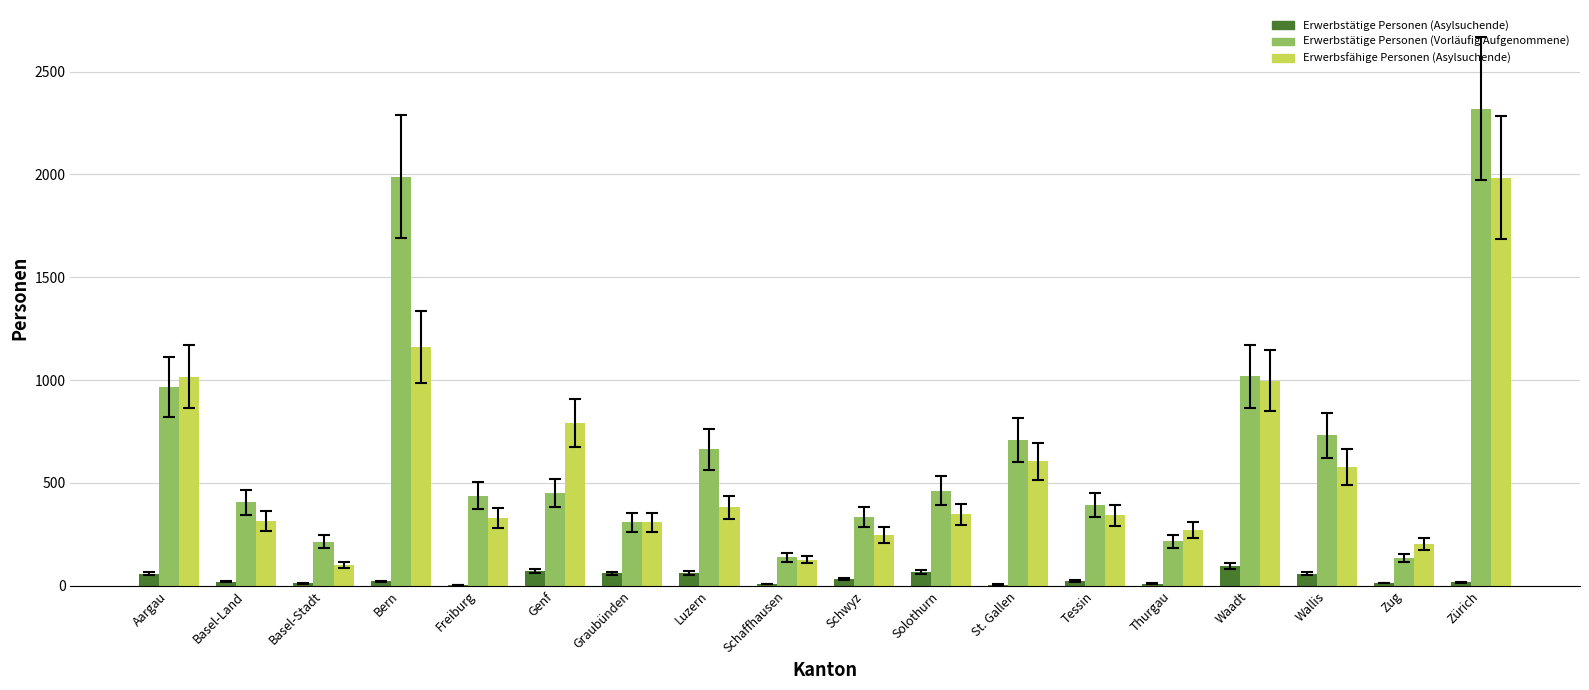

Which series changed the most between Basel-Stadt and Tessin?

Erwerbsfähige Personen (Asylsuchende)